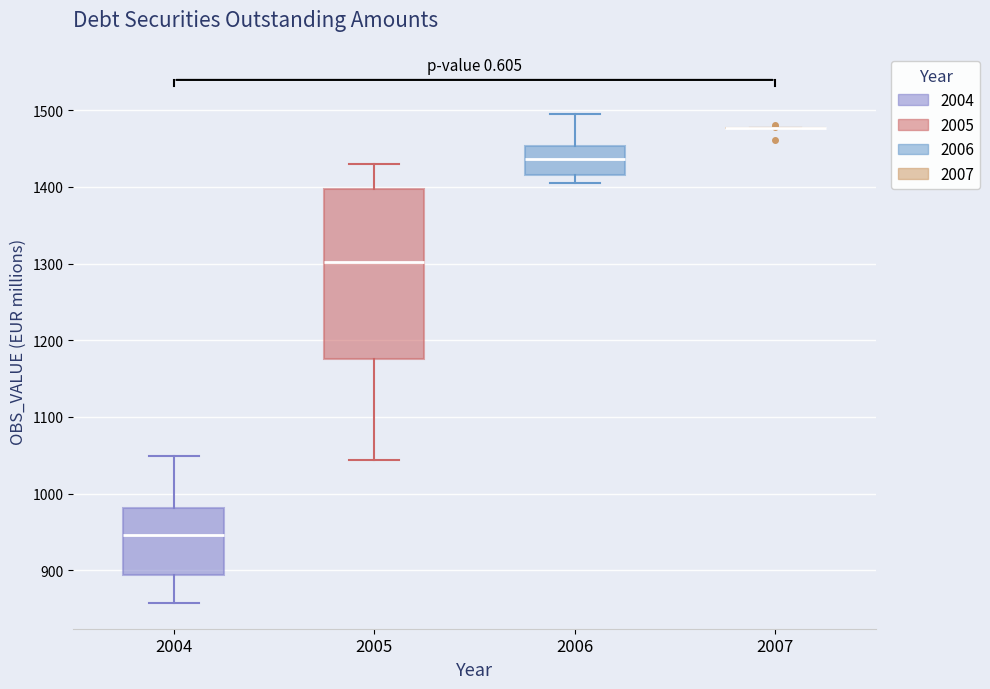

Which box is the tallest, from its lower edge to its upper edge?

2005